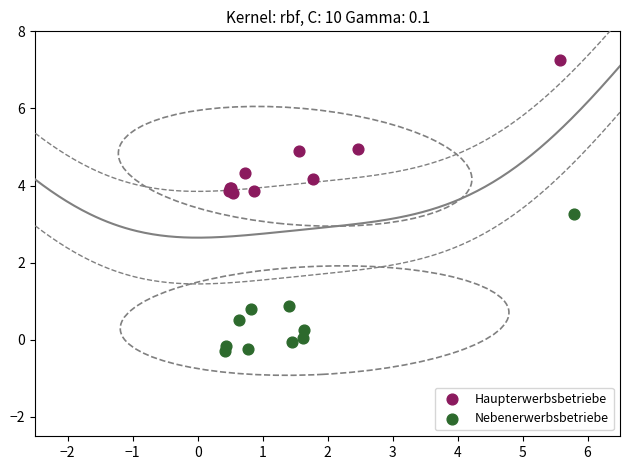

Which series contains the lowest Y value?

Nebenerwerbsbetriebe